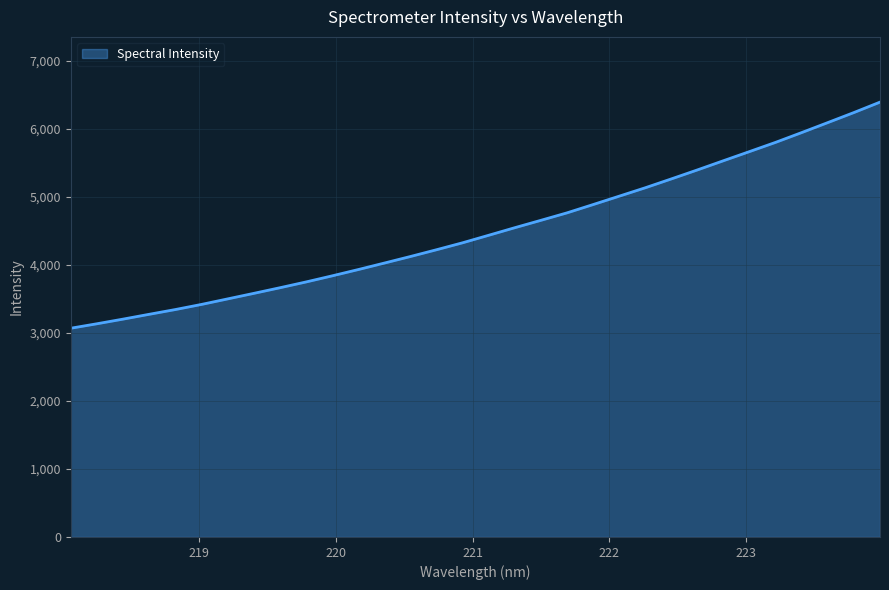

What is the smallest value displayed?

3069.0